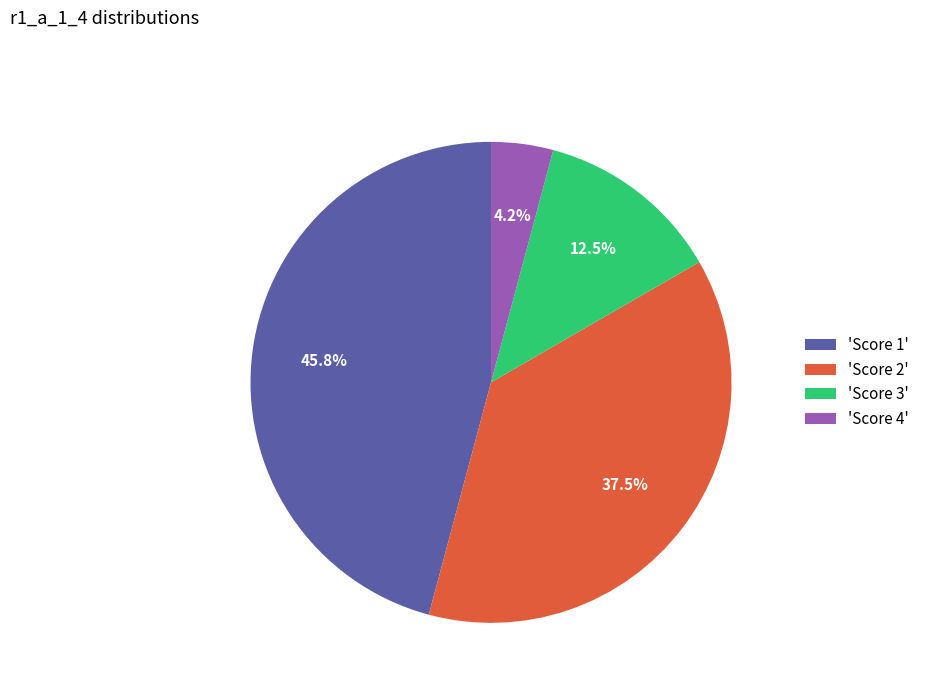

To the nearest percent, what is the average slice percentage?

25%